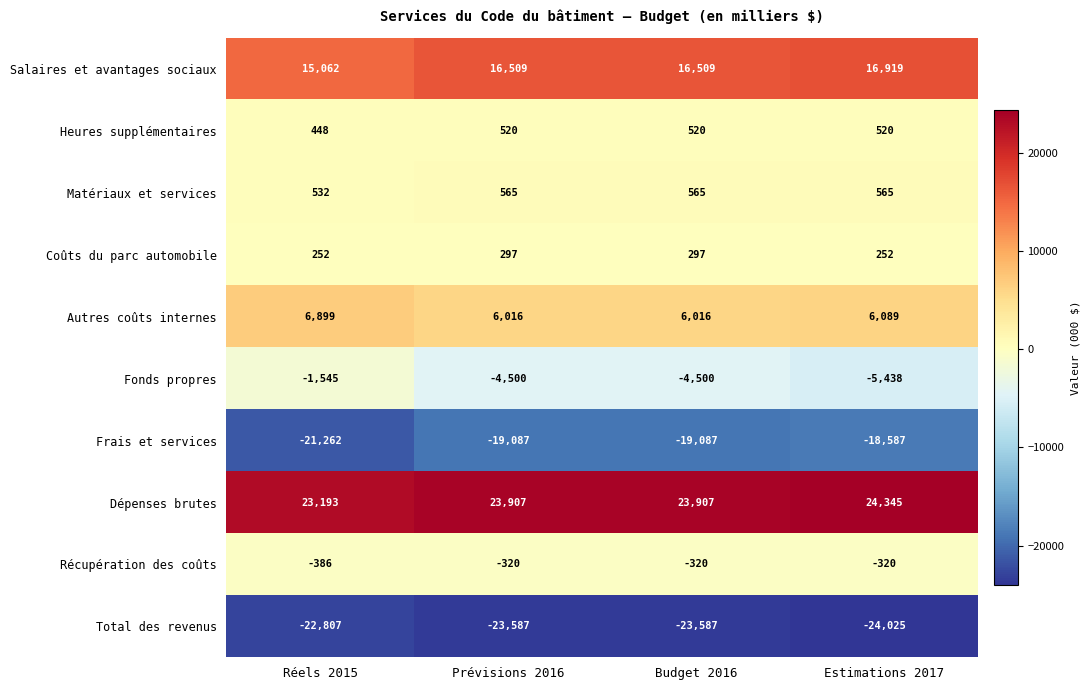

How many series are shown in this chart?

10